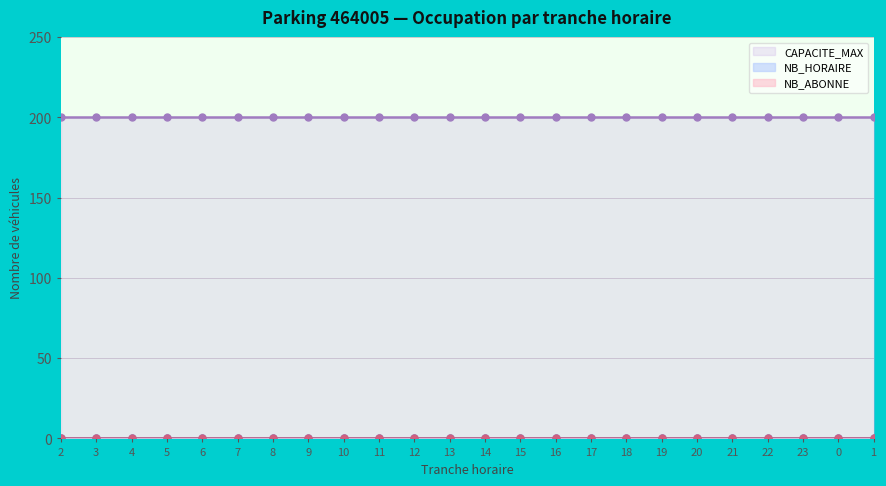

True or false: NB_ABONNE and NB_HORAIRE intersect in this chart.

False